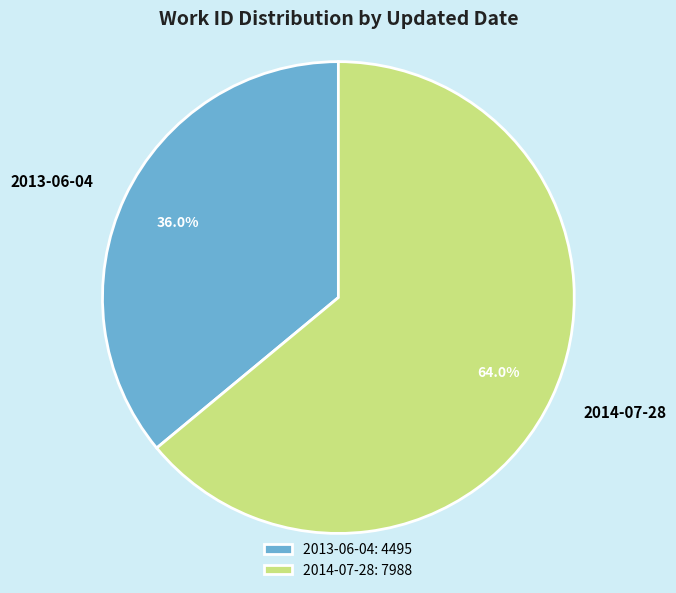

How many slices are in this pie chart?

2